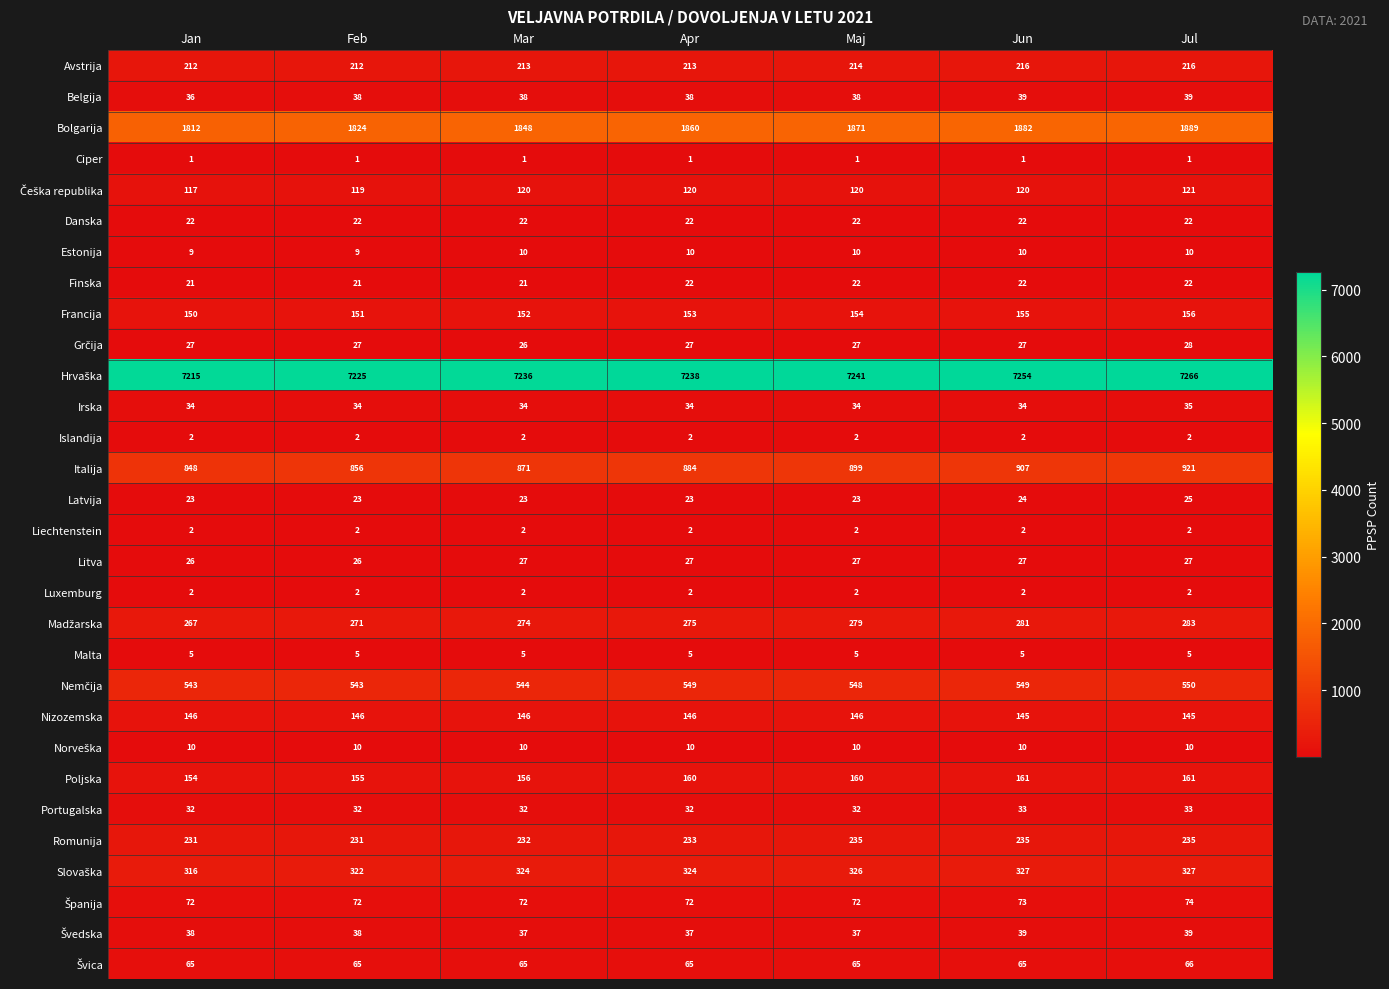

Read the Avstrija value at Maj.

214